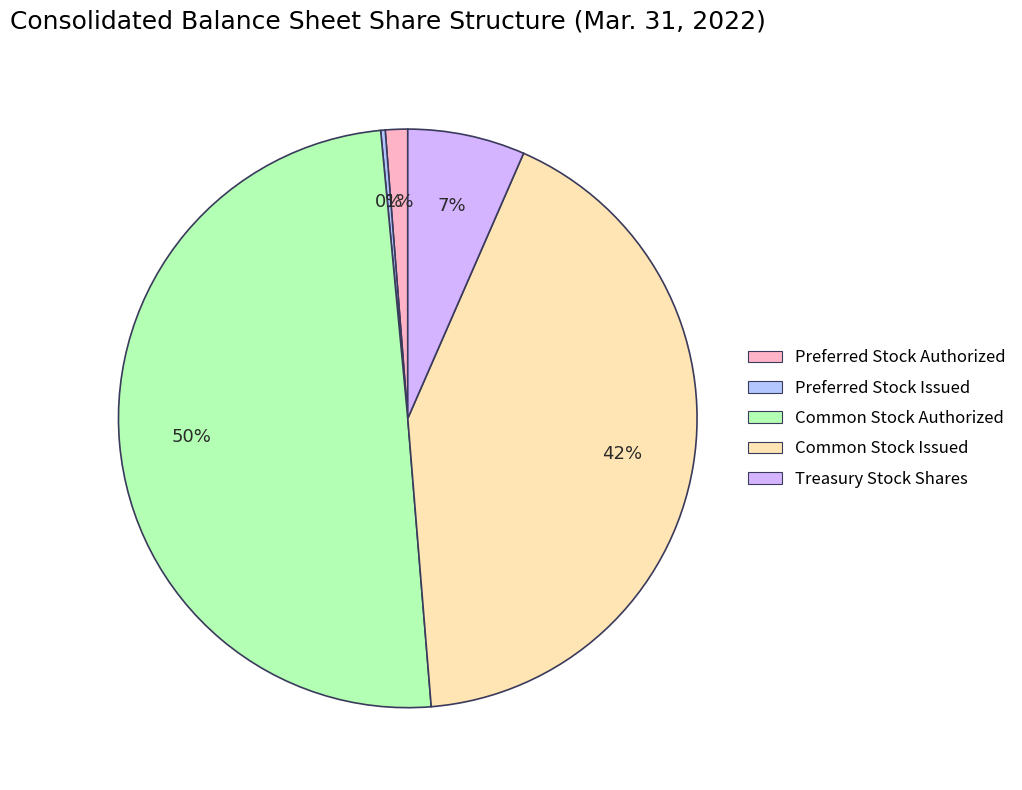

How many slices are in this pie chart?

5